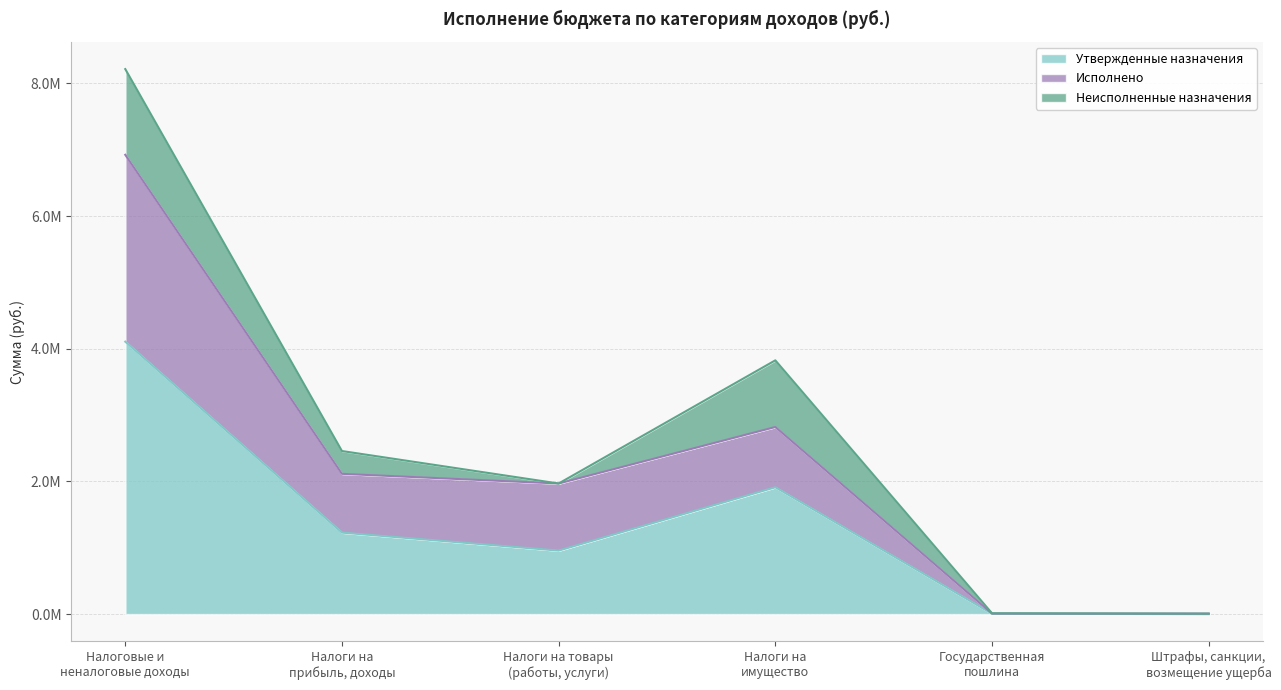

Does the chart display data point markers on the line(s)?

No